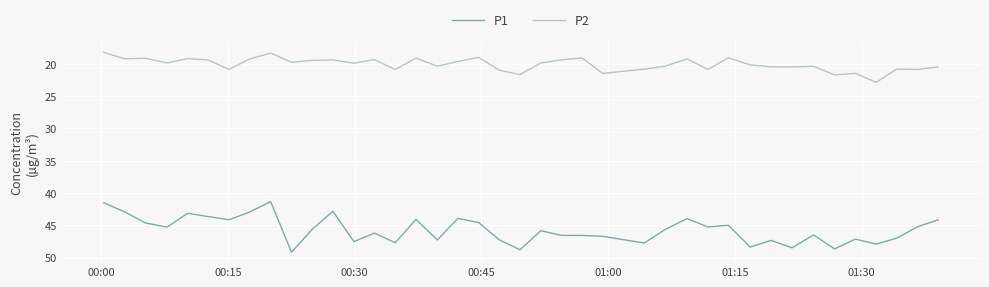

Which series has the widest spread of values?

P1